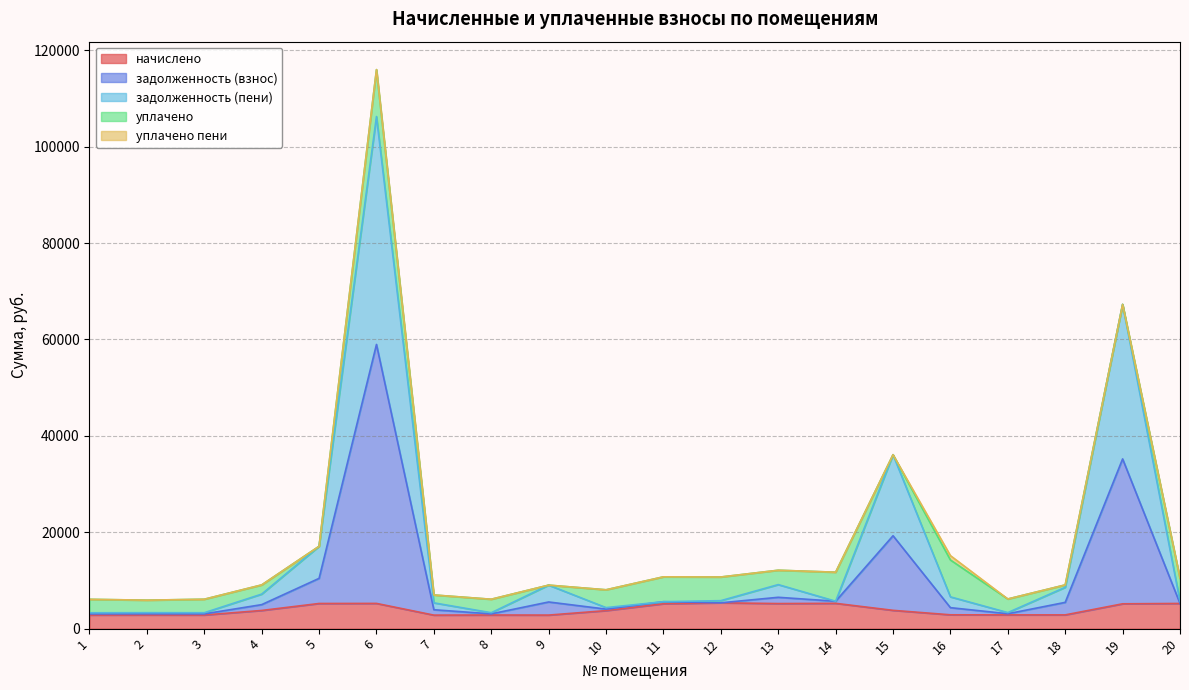

What is the value of the начислено point at the 1st from the left?

2819.4